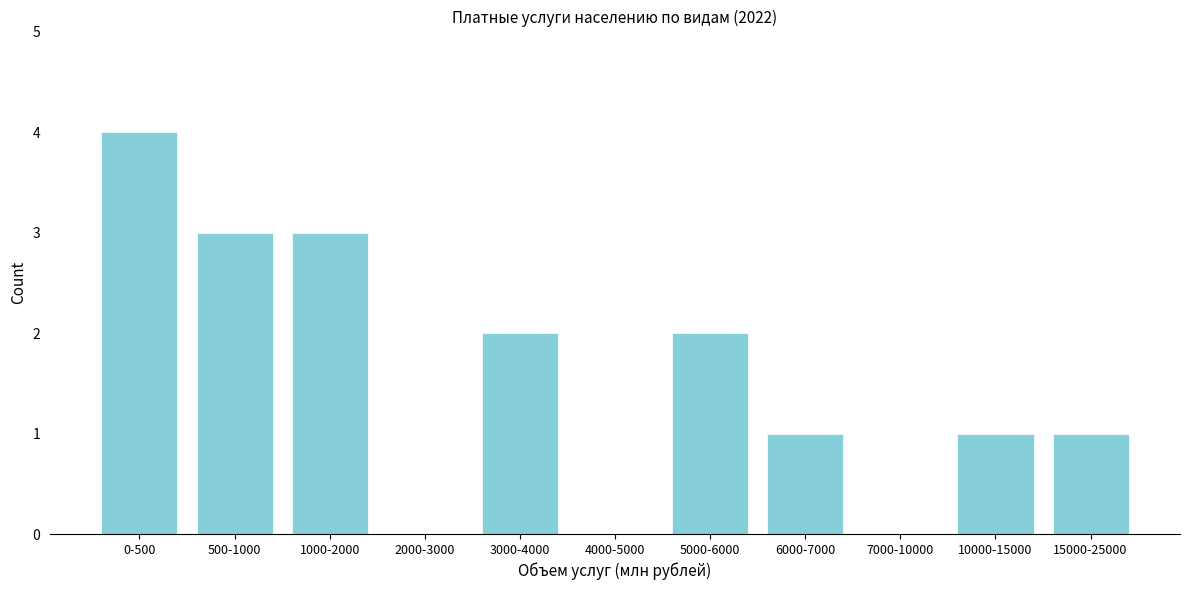

Reading left to right, extract all data points from this chart.

0-500=4	500-1000=3	1000-2000=3	2000-3000=0	3000-4000=2	4000-5000=0	5000-6000=2	6000-7000=1	7000-10000=0	10000-15000=1	15000-25000=1